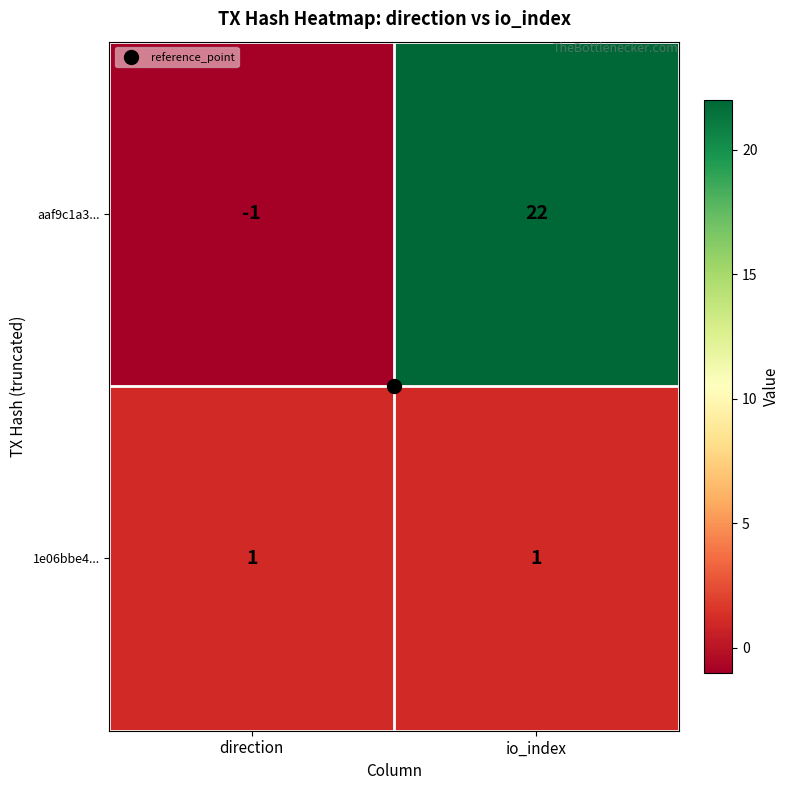

What value does the aaf9c1a3... series have at io_index, to the nearest 5?

20